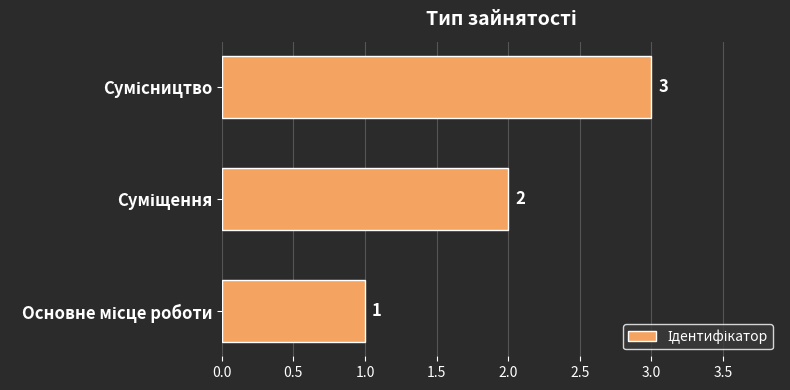

What is the greatest value displayed?

3